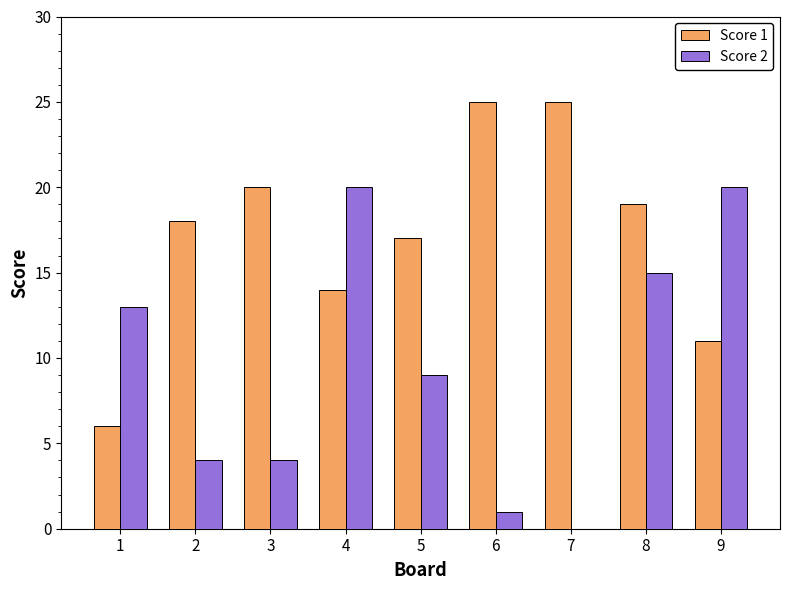

Reading left to right, list all the values displayed in this chart.

Score 1: 6	18	20	14	17	25	25	19	11
Score 2: 13	4	4	20	9	1	0	15	20